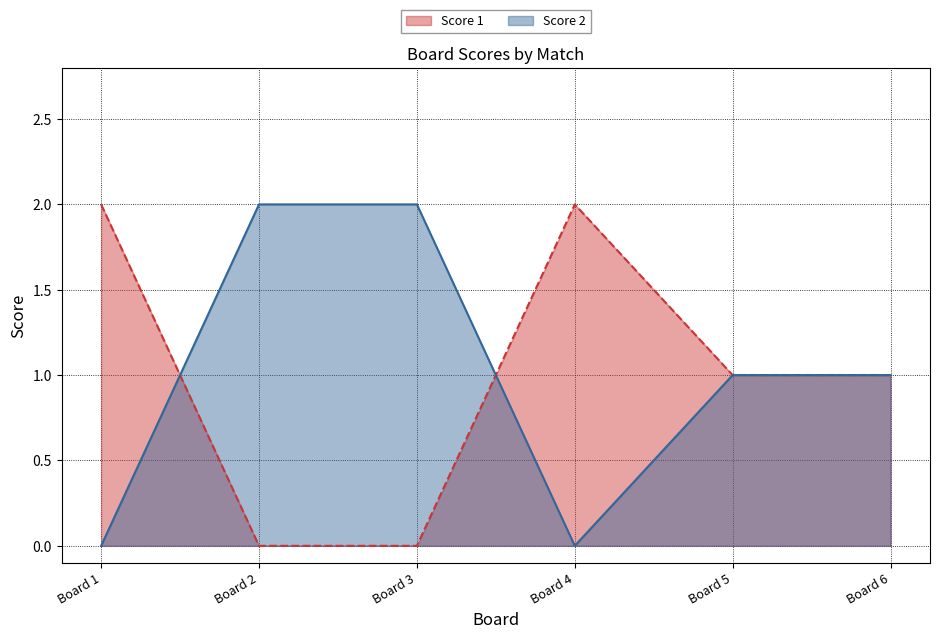

At which label does Score 1 first exceed 1?

Board 1